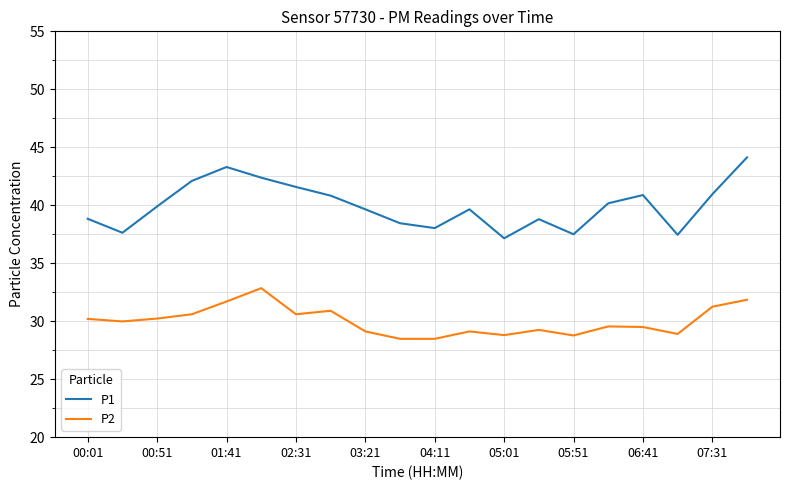

Rank the series by their average value, from highest to lowest.

P1, P2